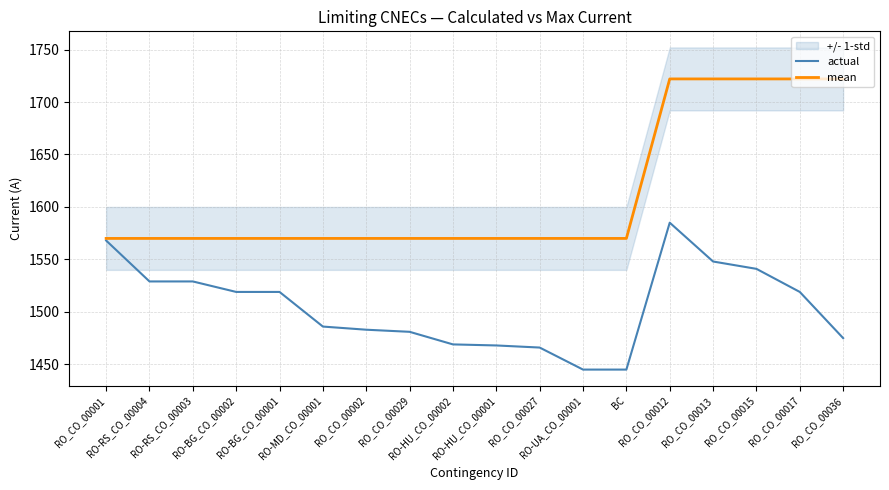

What value does the mean series have at RO_CO_00027, to the nearest 10?

1570